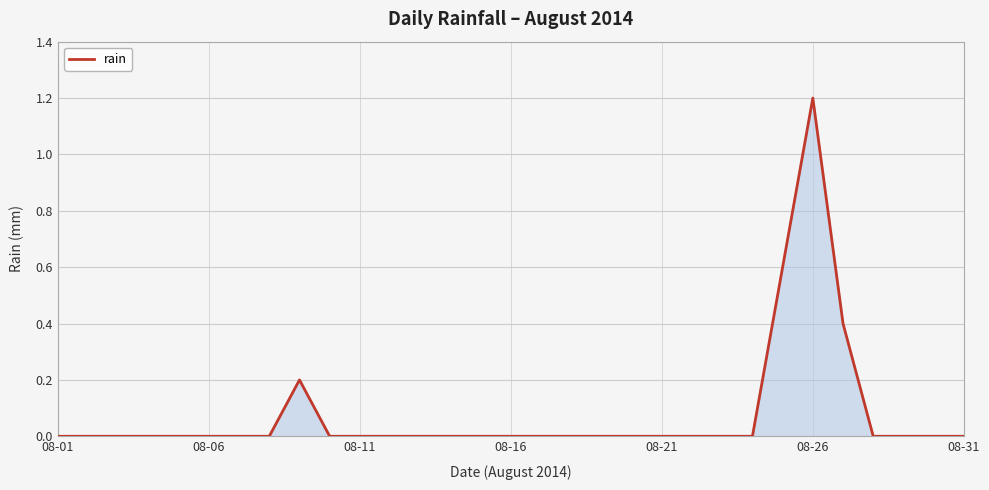

Count the values in the range 0 to 1.

30